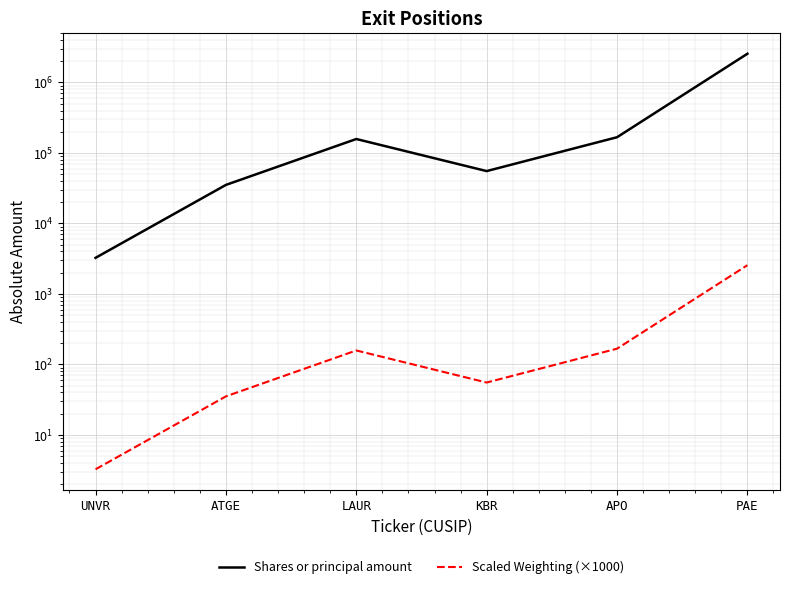

How many categories are shown in the chart?

6